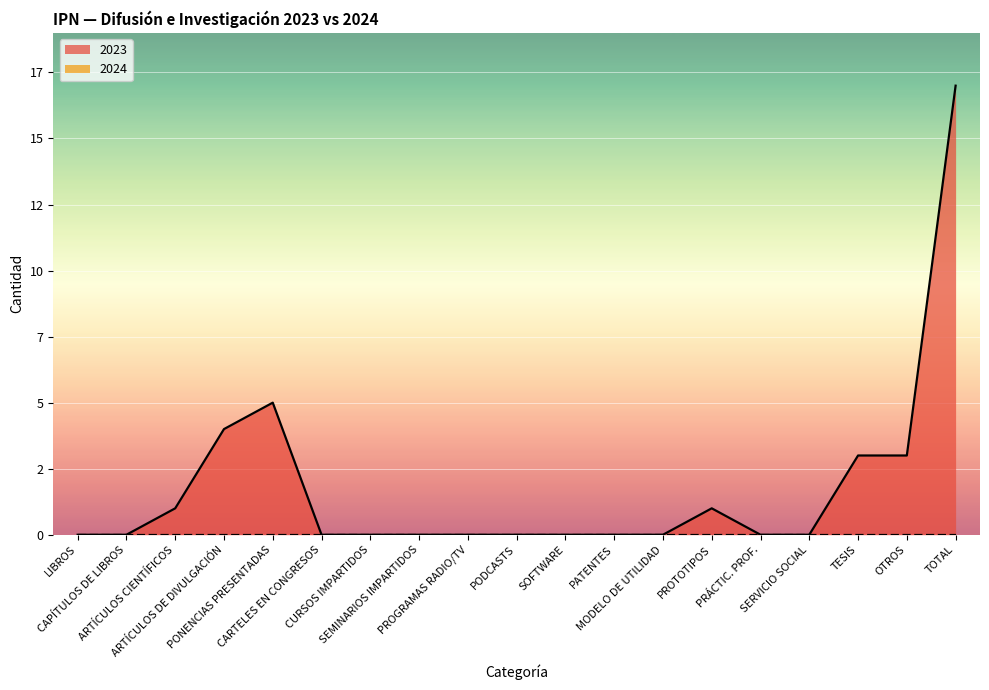

Which category has the lowest value across all series?

LIBROS